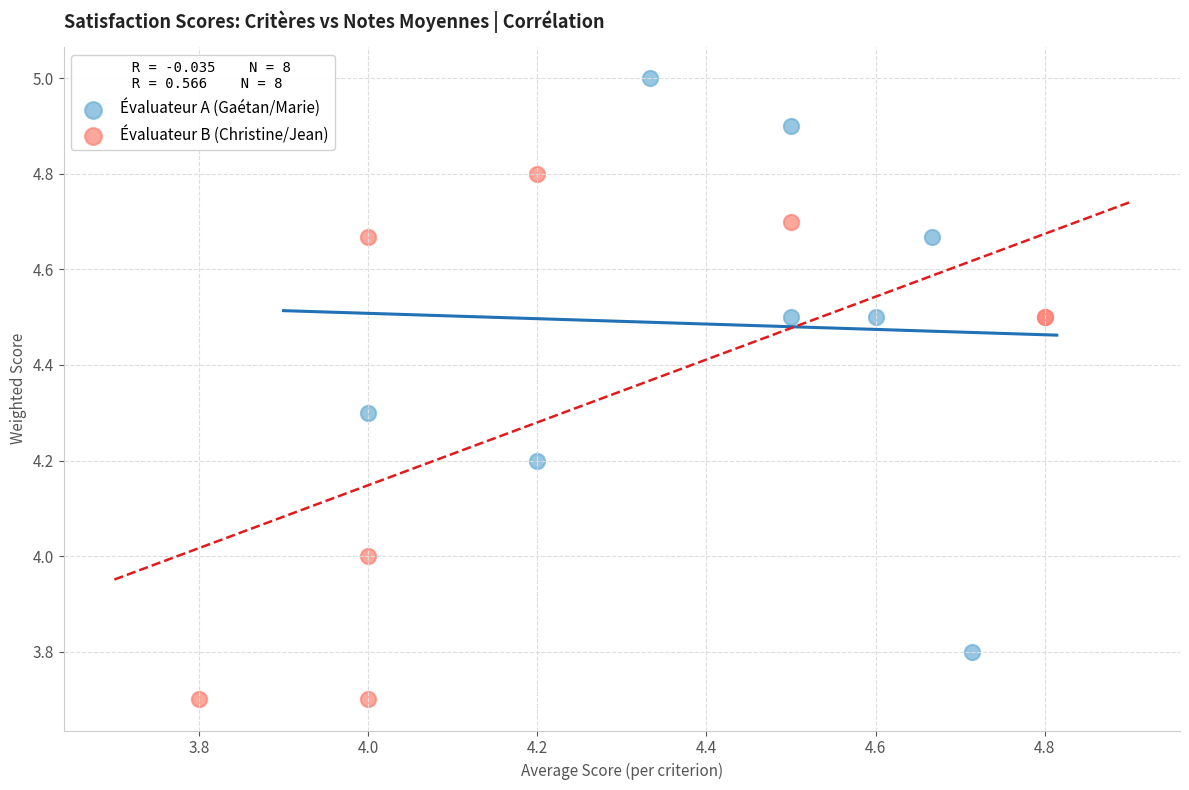

Which series reaches the minimum Y coordinate?

Évaluateur B (Christine/Jean)